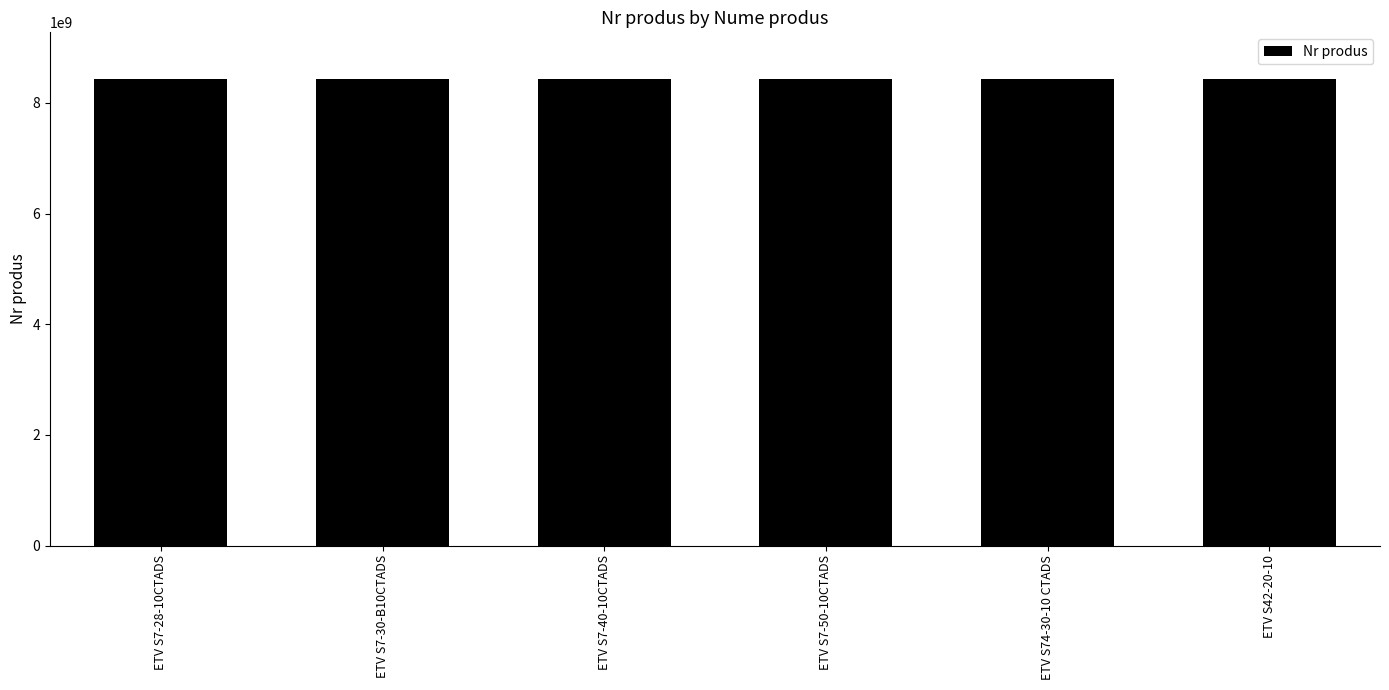

True or false: the data shows 8433024520 at ETV S7-28-10CTADS.

True